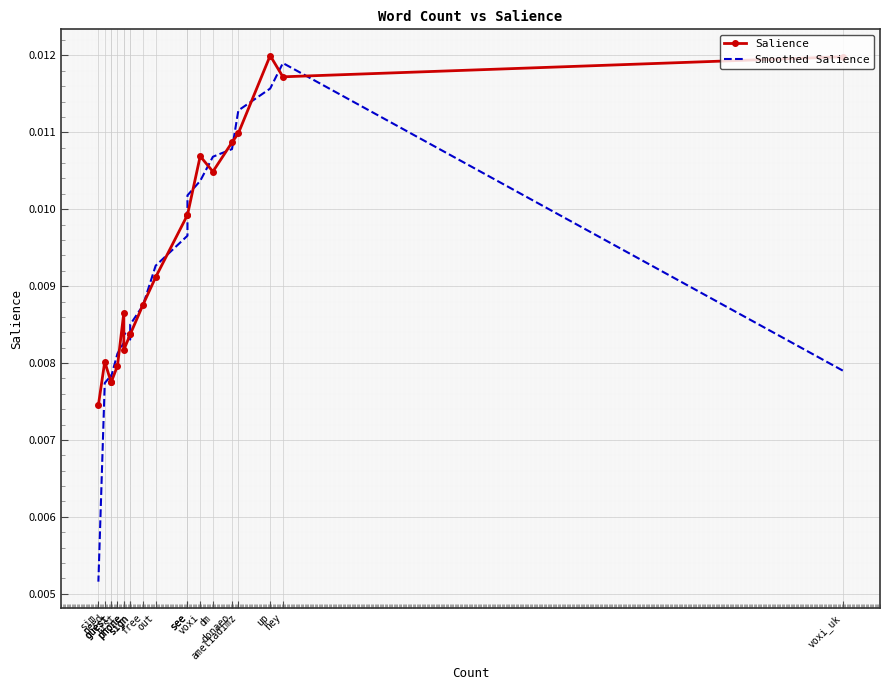

Which category has the lowest value in the Salience series?

sim